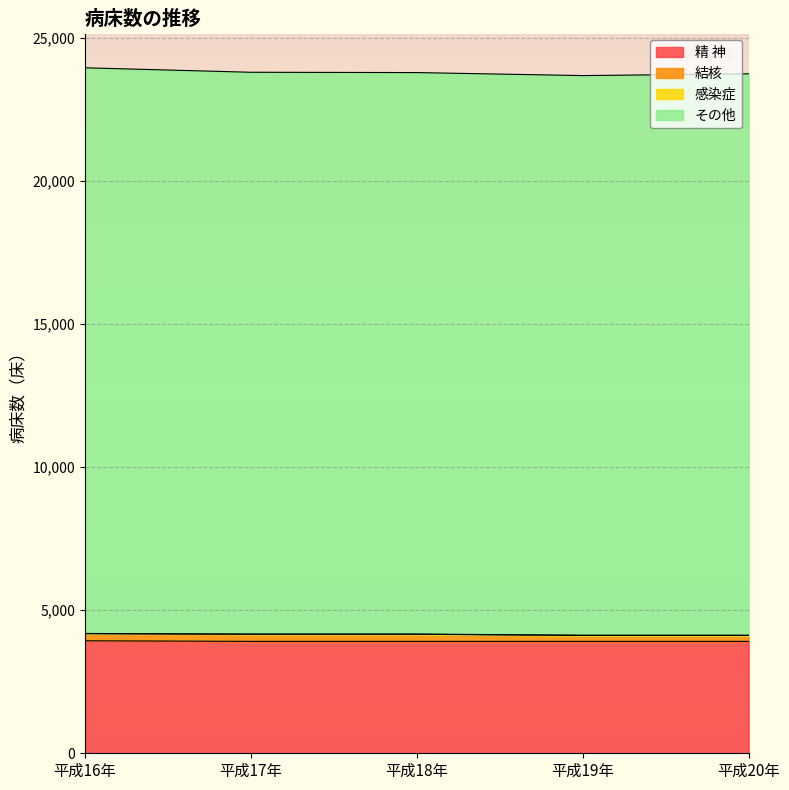

What position from the right is 平成18年?

3